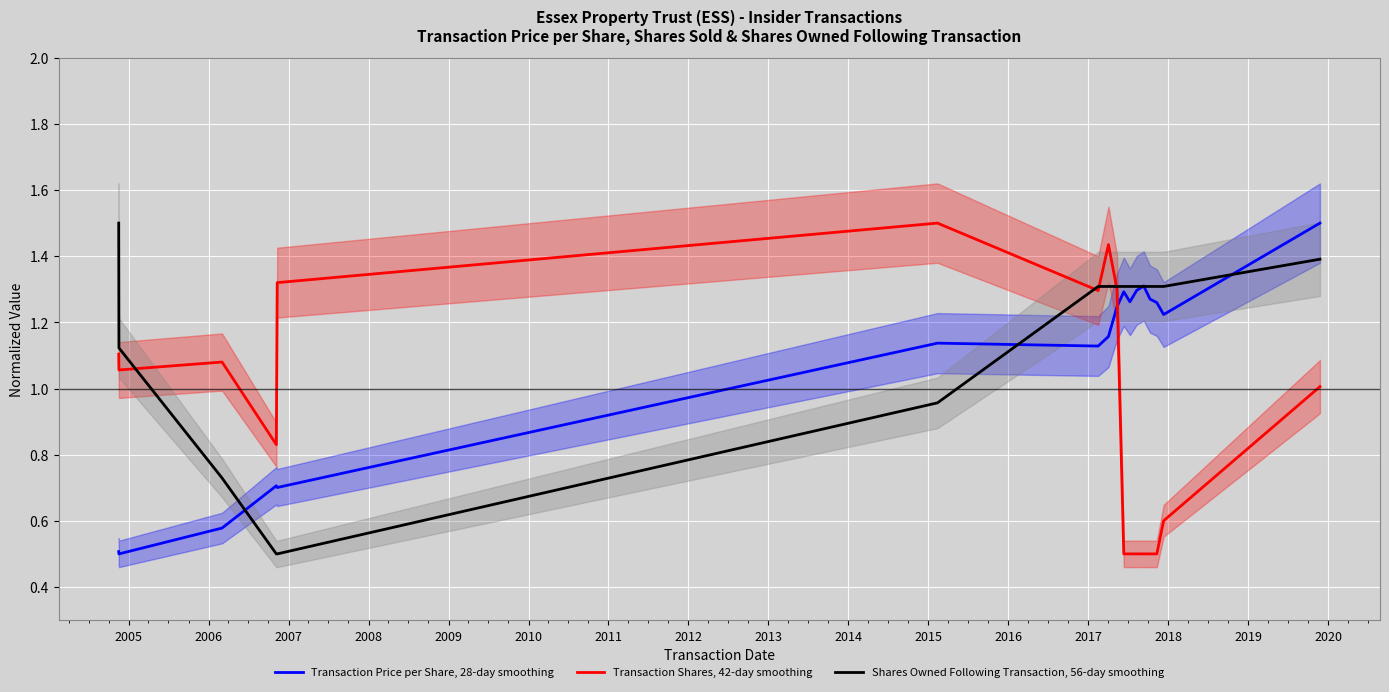

What is the maximum value for Transaction Price per Share, 28-day smoothing?

1.5